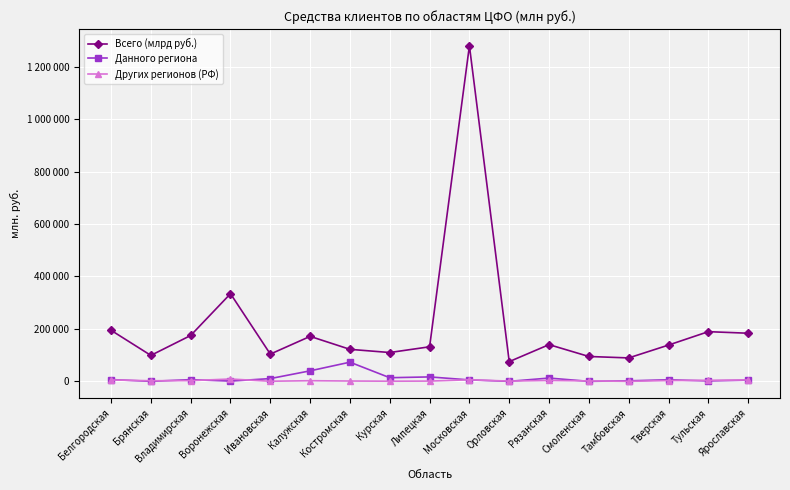

Reading left to right, extract all data points from this chart.

Всего (млрд руб.): 194657	98906	174887	334142	103842	171452	121987	109845	131731	1279454	75117	139968	94743	89280	138286	189397	183427
Данного региона: 6779	0	6496	892	10495	40049	73048	13780	16847	5444	0	12447	0	1903	5987	1549	4590
Других регионов (РФ): 5280	2230	2729	8787	343	2389	1203	463	896	5873	979	3327	1608	71	2979	3838	5159